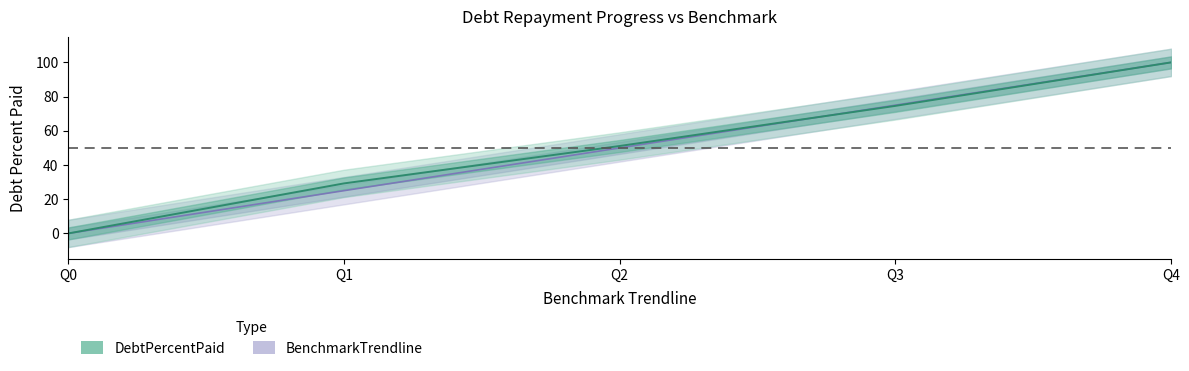

At how many categories does at least one series exceed 97?

1